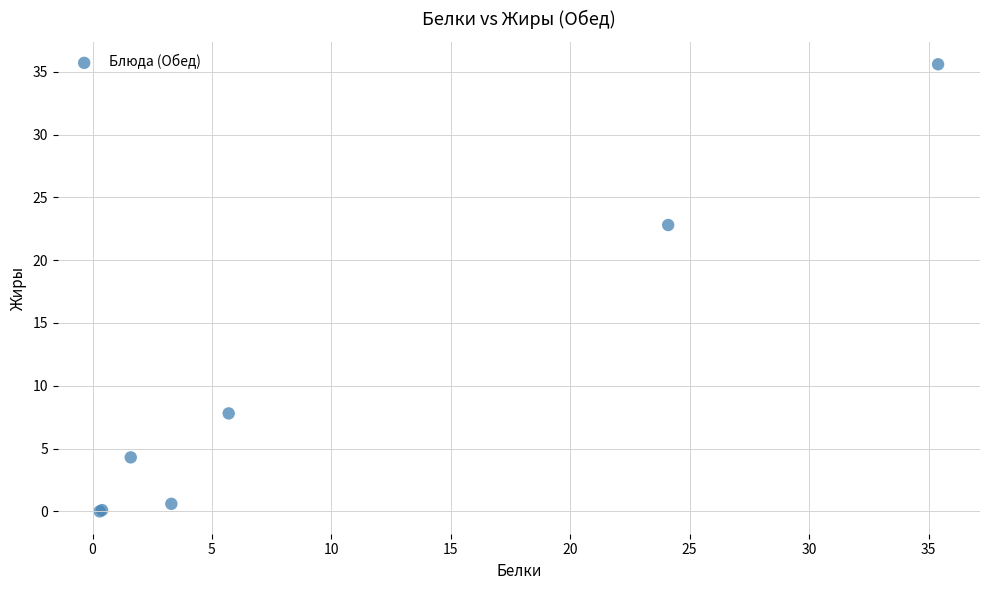

What Y value in the scatter plot is closest to 17?

22.8